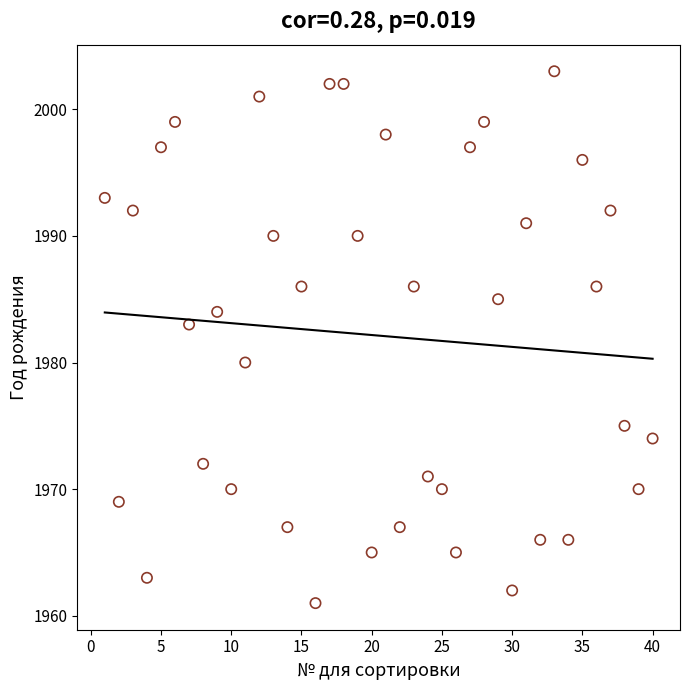

What is the range of Y values (max minus min)?

42